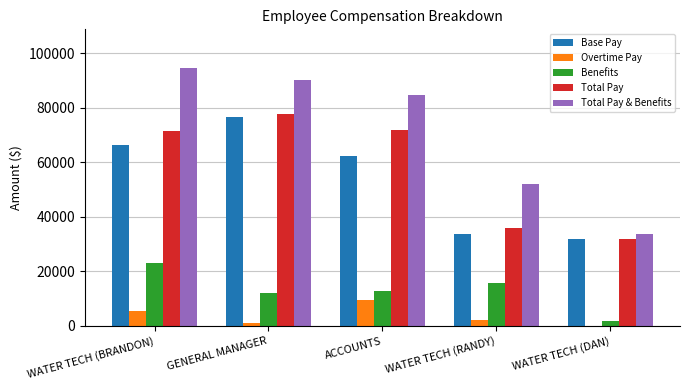

Which series changed the most between GENERAL MANAGER and WATER TECH (RANDY)?

Base Pay